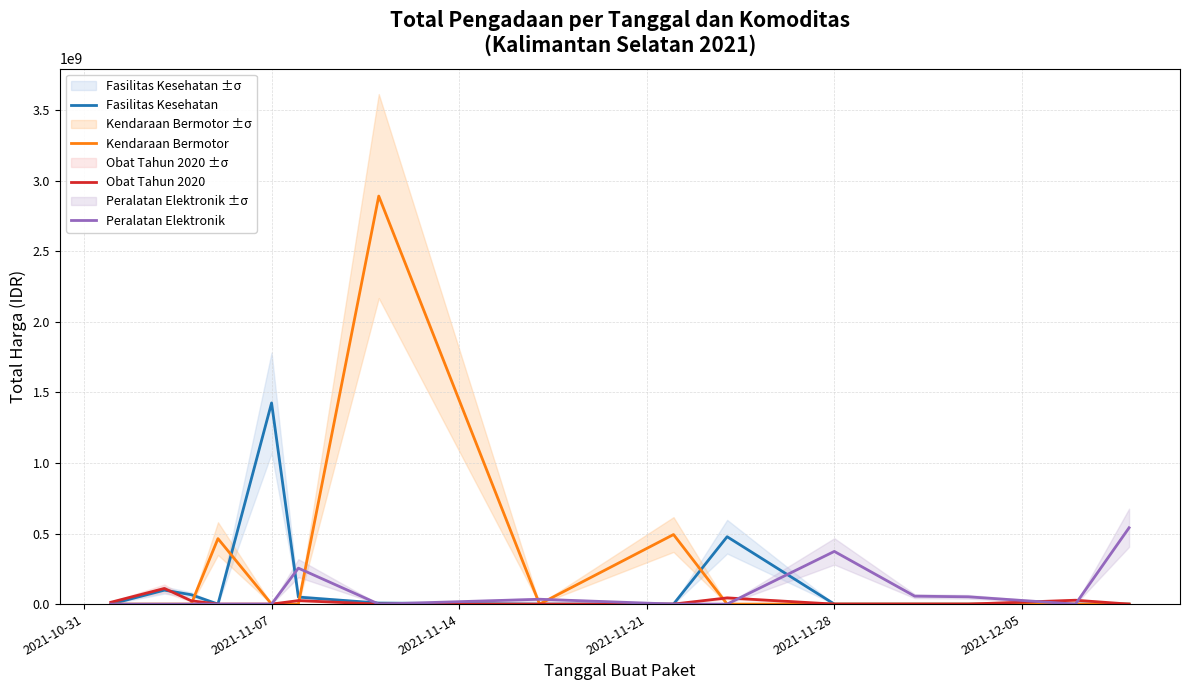

Is it true that Kendaraan Bermotor equals 464002100 at 2021-11-21?

True